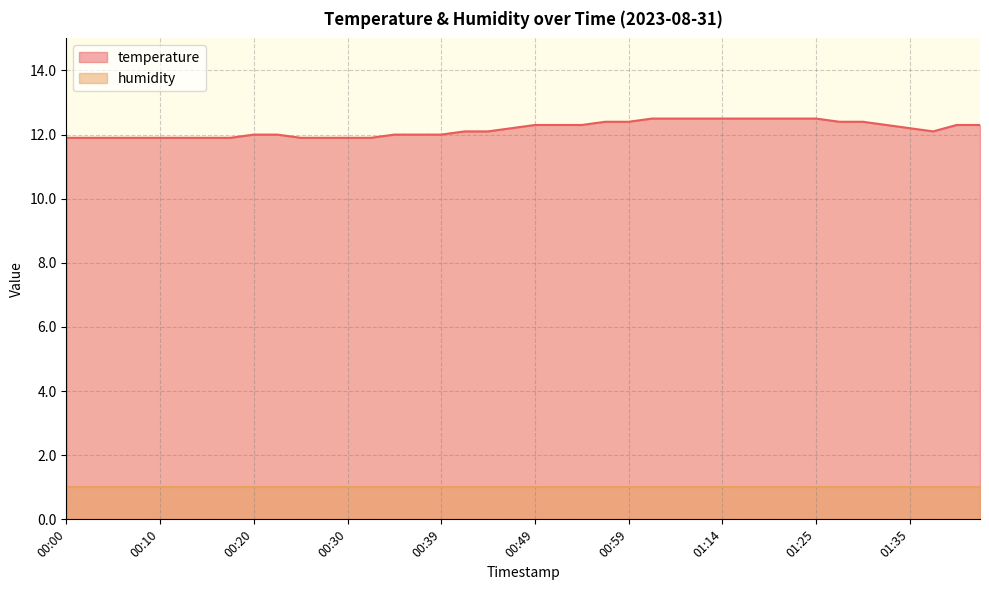

What position from the right is 00:54?

18